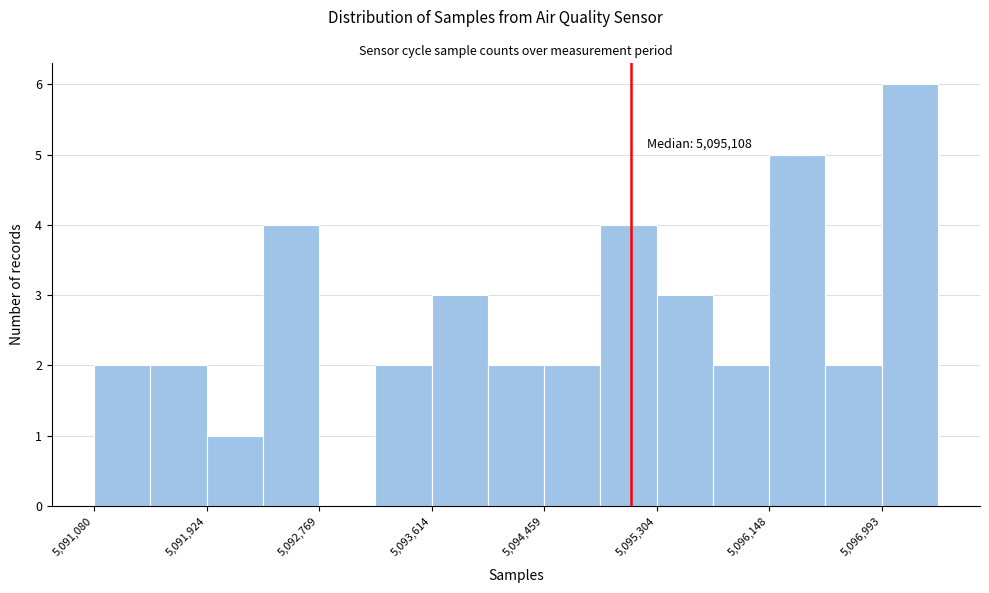

Which range on the x-axis has the tallest bar?

5097000 to 5097400